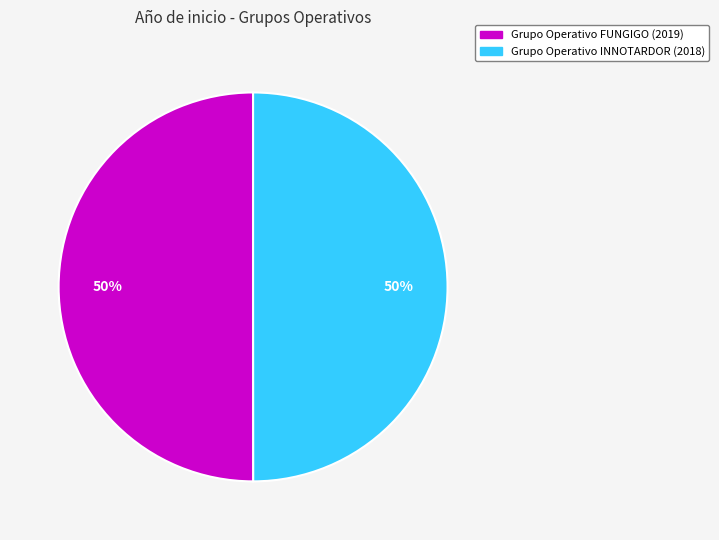

To the nearest percent, what portion does Grupo Operativo FUNGIGO represent?

50%